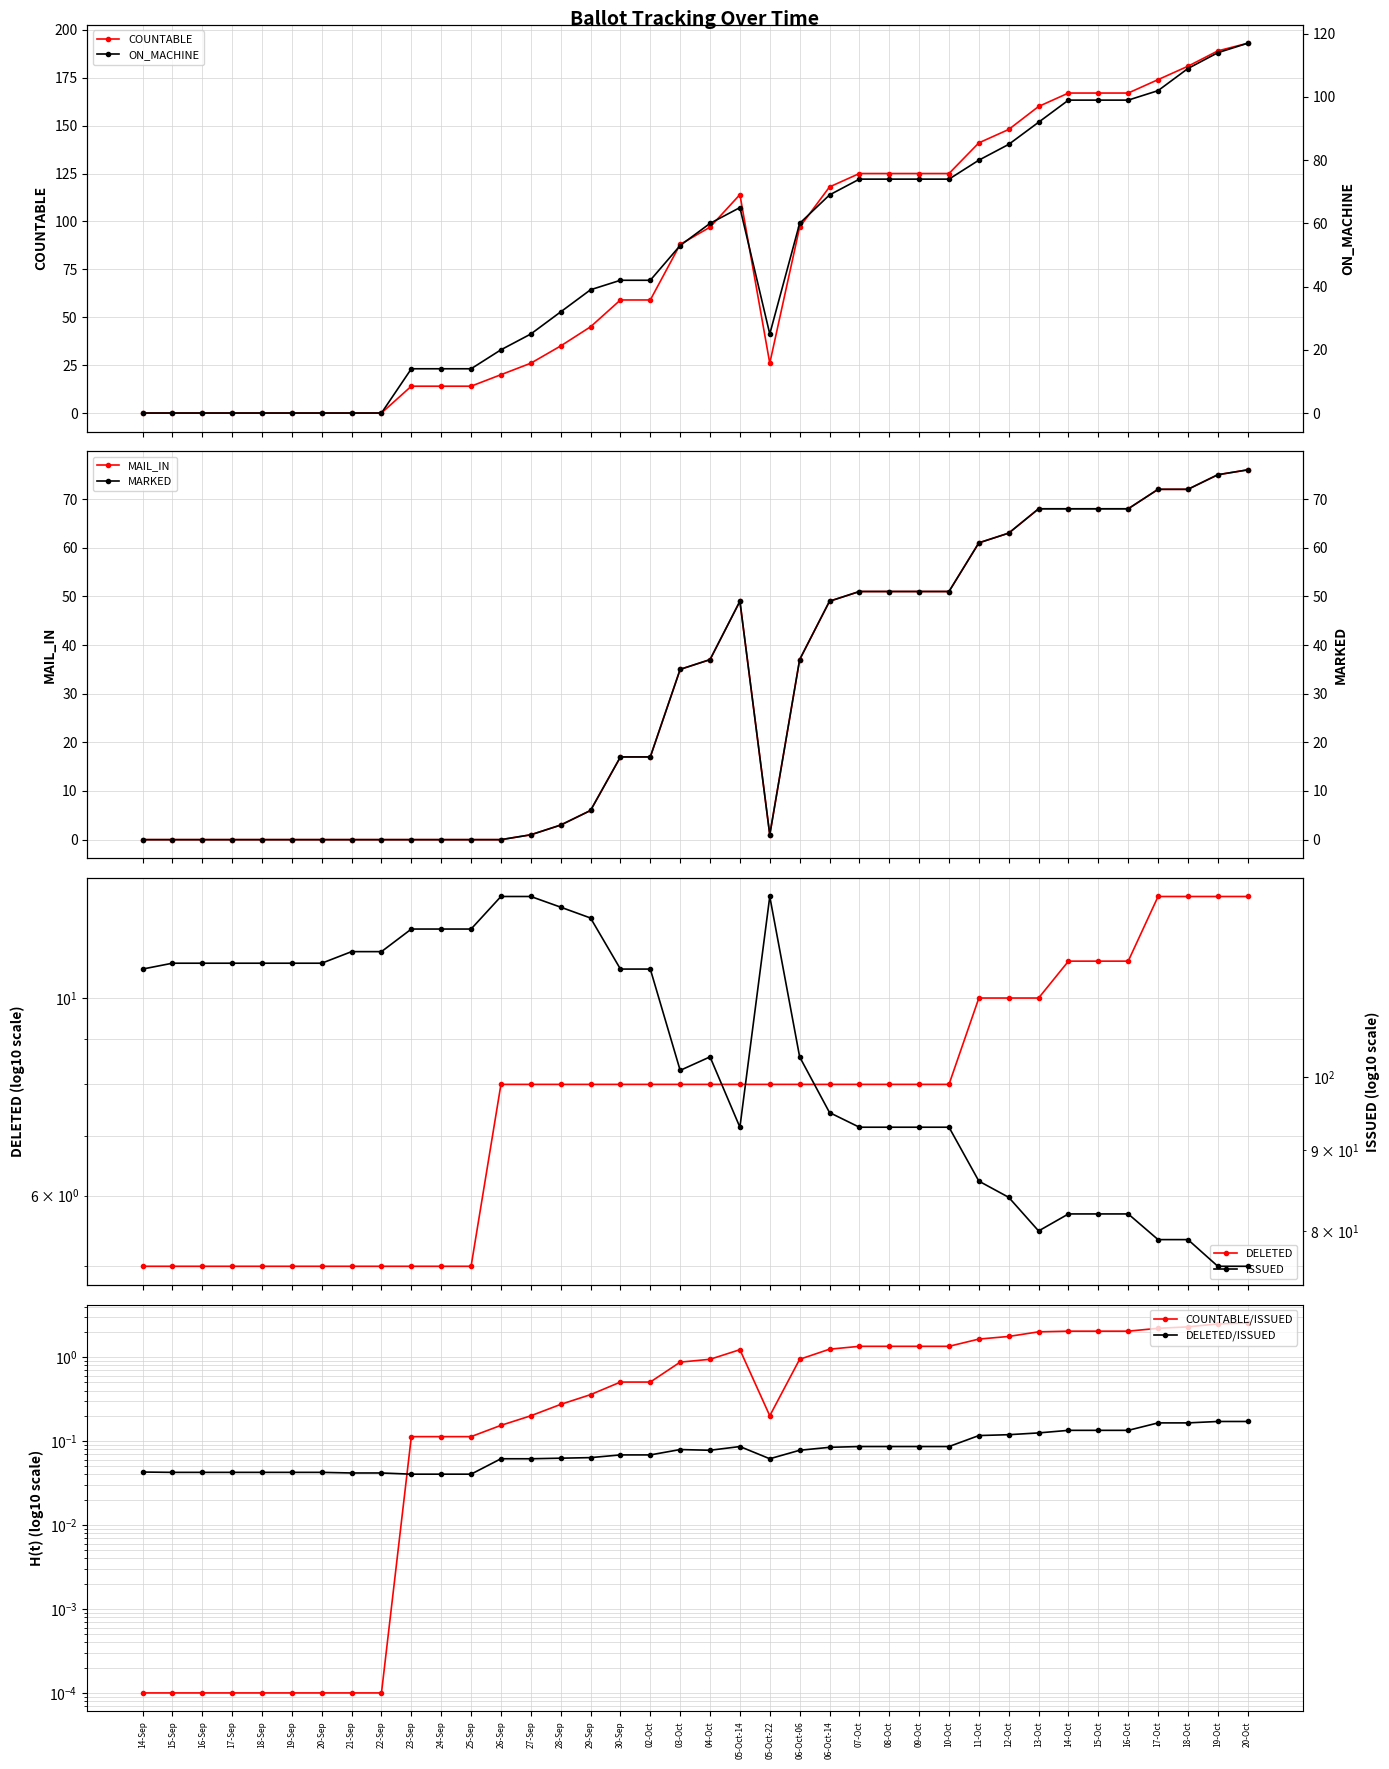

How many data points in COUNTABLE are less than 88?

19